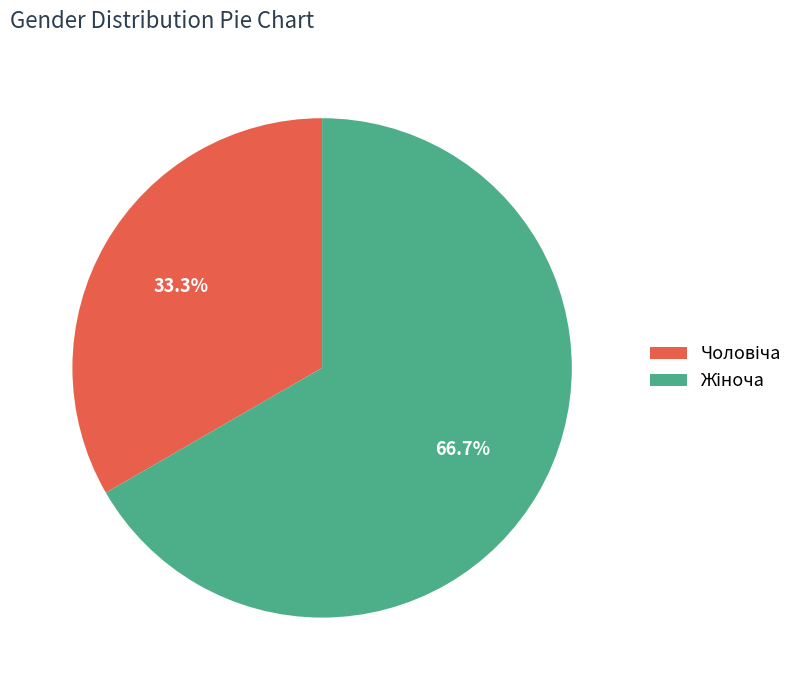

Does any single category account for the majority?

Yes